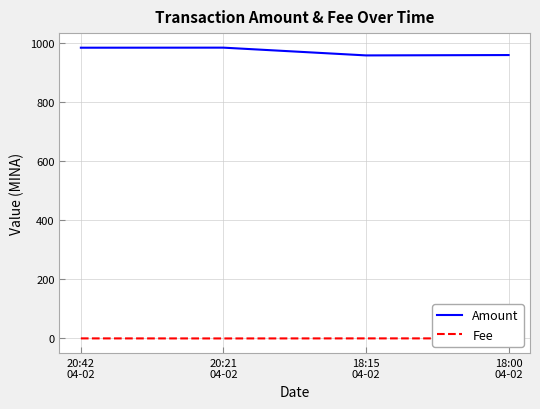

What are all the series names shown in the legend?

Amount, Fee